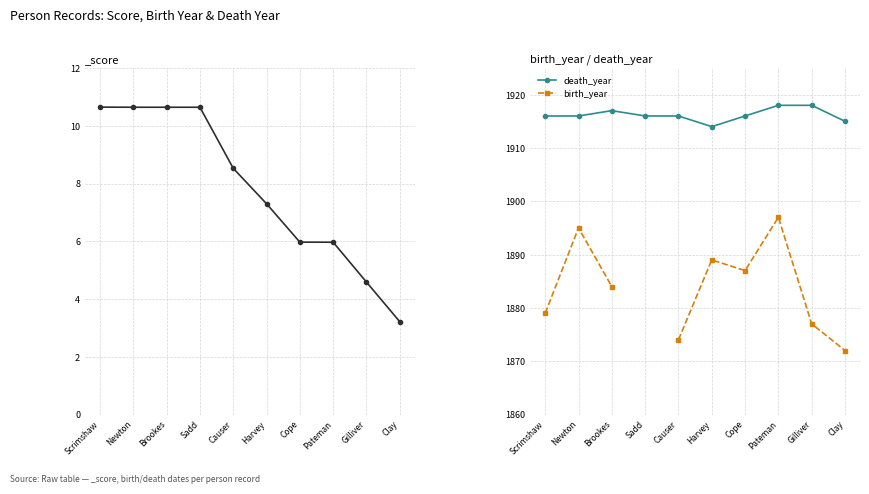

List the series in order of their peak value, lowest first.

birth_year, death_year